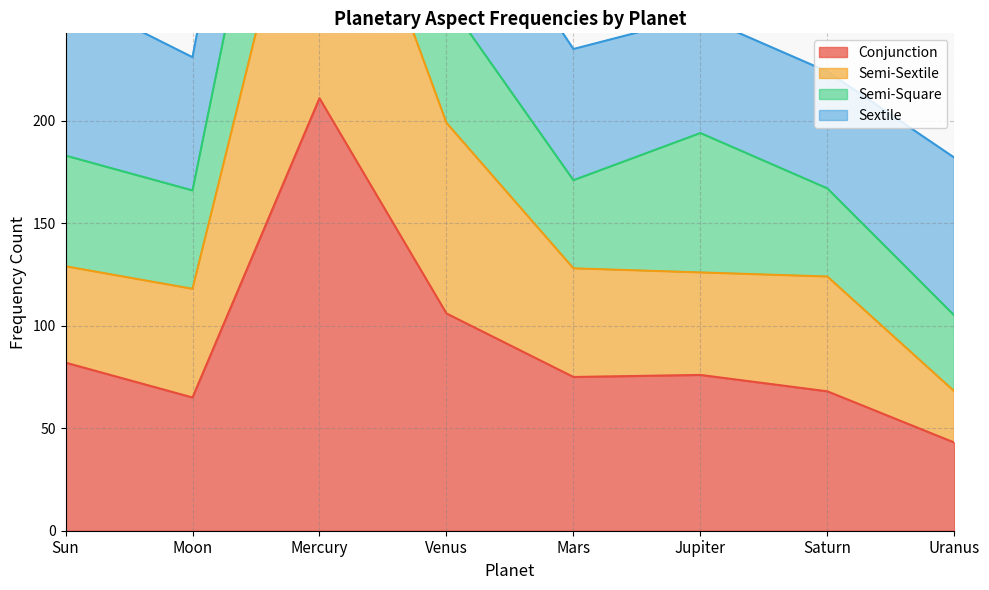

Read the Conjunction value at Moon.

65